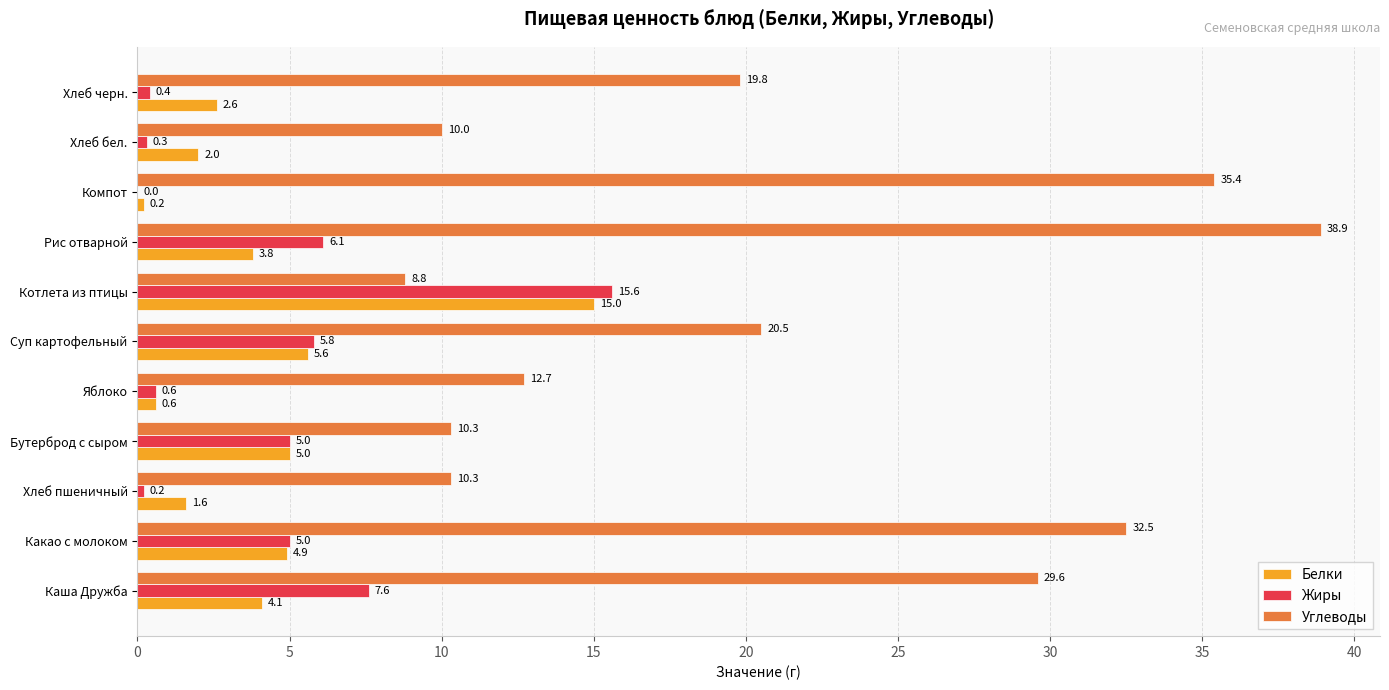

What are all the series names shown in the legend?

Белки, Жиры, Углеводы